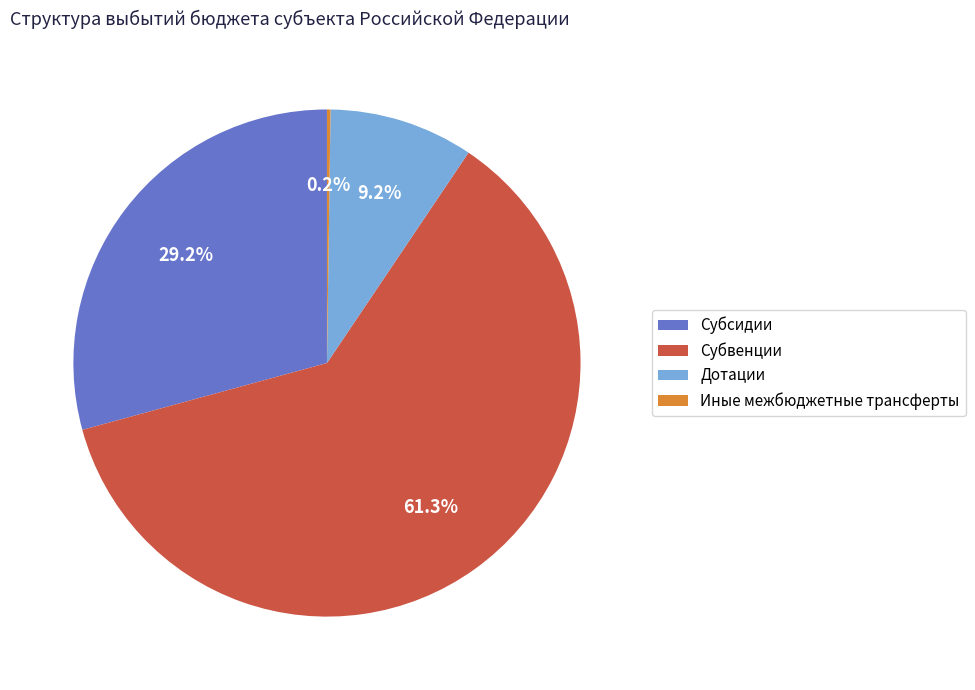

Is there any slice that represents more than half of the pie?

Yes